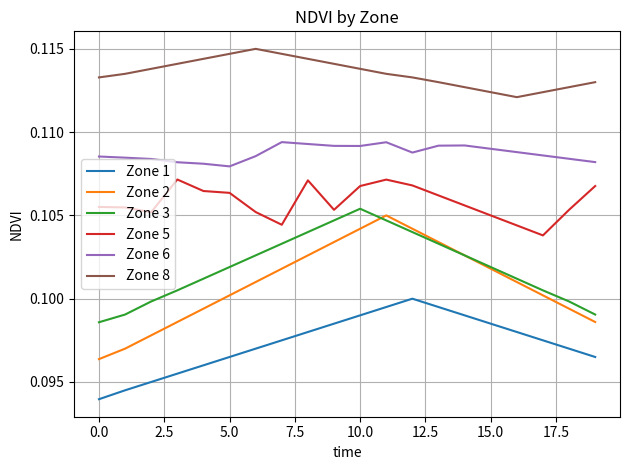

True or false: Zone 2 and Zone 8 intersect in this chart.

False